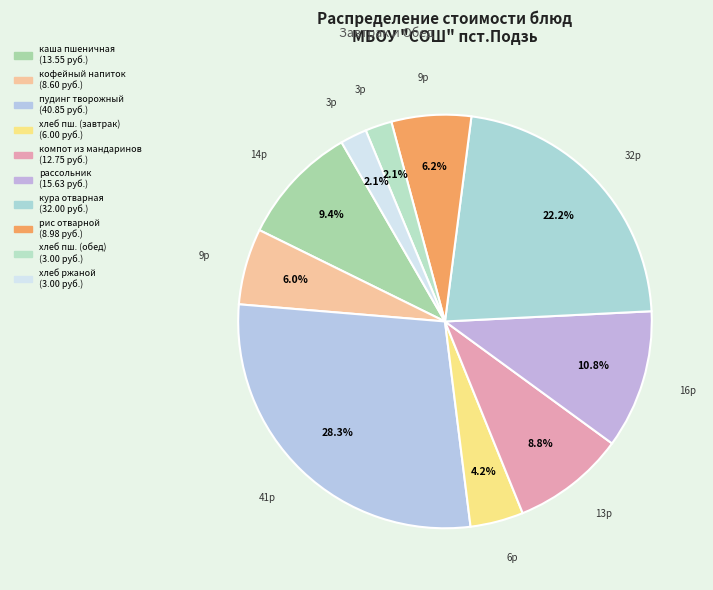

Count the number of slices in the pie.

10